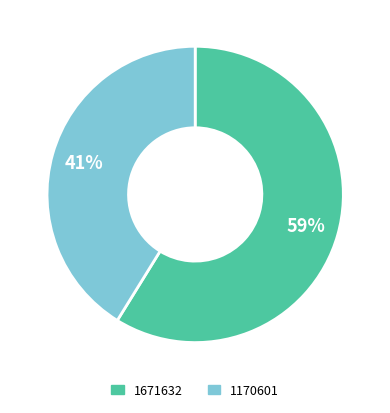

Is there any slice that represents more than half of the pie?

Yes